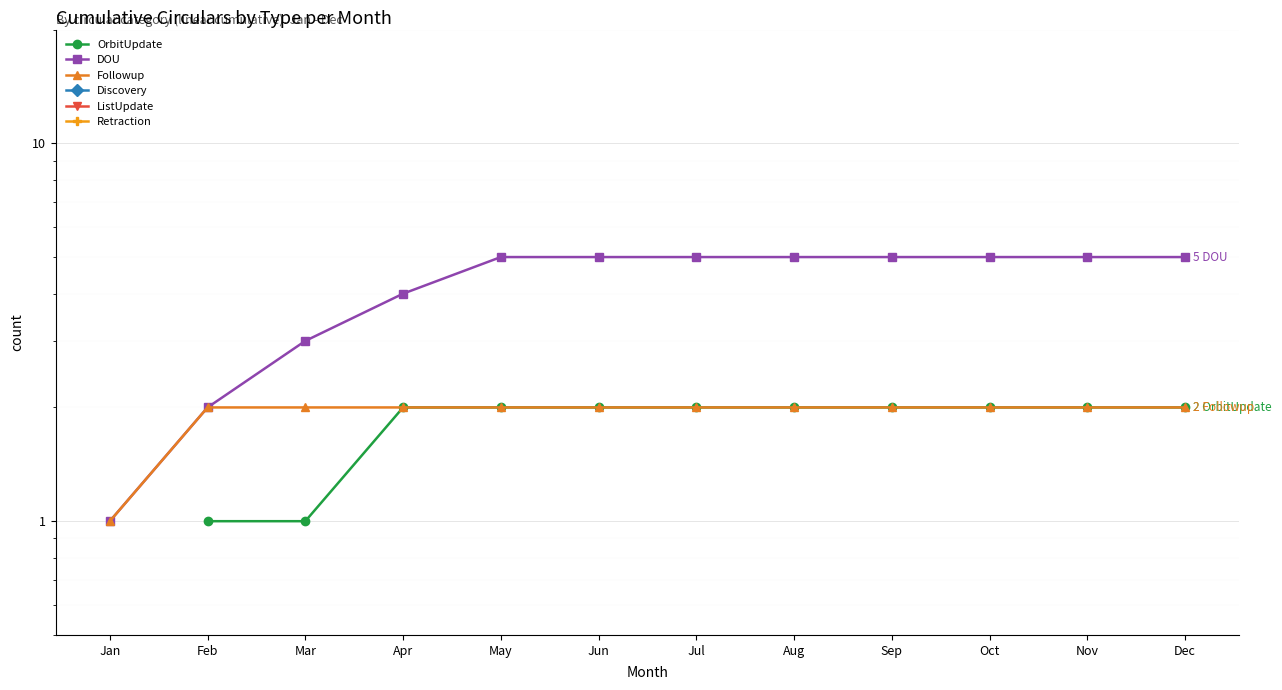

True or false: DOU and Retraction cross at least once.

False